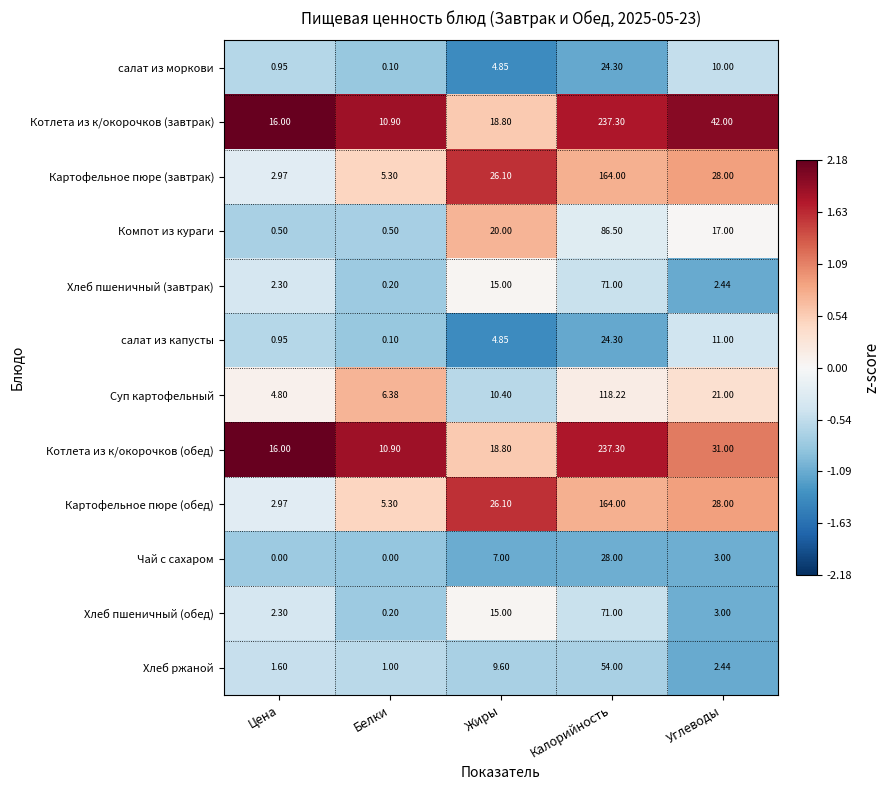

Rank the categories by Котлета из к/окорочков (обед) value from highest to lowest.

Калорийность, Углеводы, Жиры, Цена, Белки